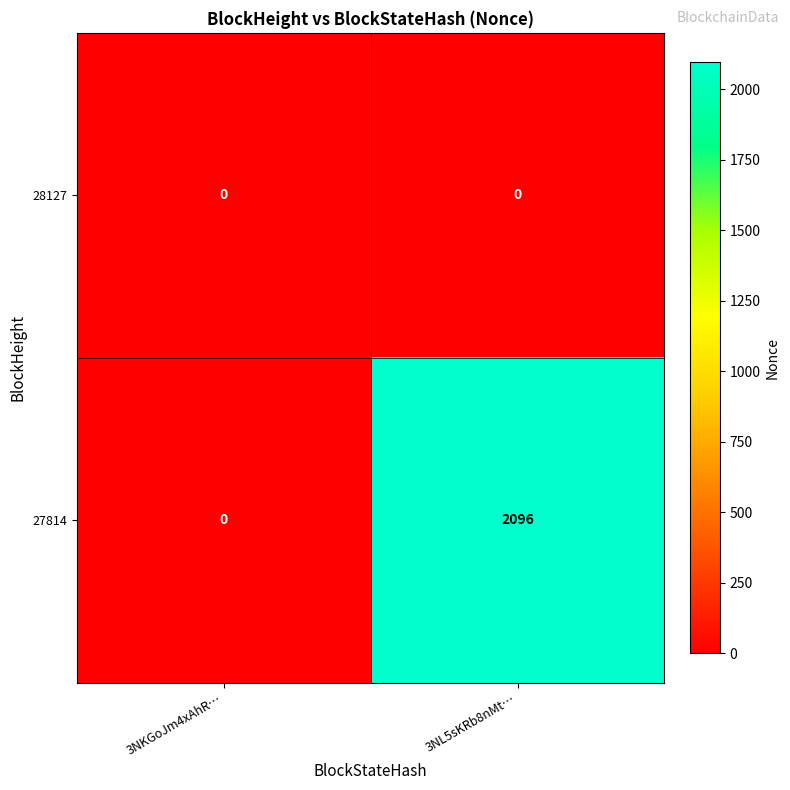

Rank the series at 3NL5sKRb8nMt… from lowest to highest value.

28127, 27814